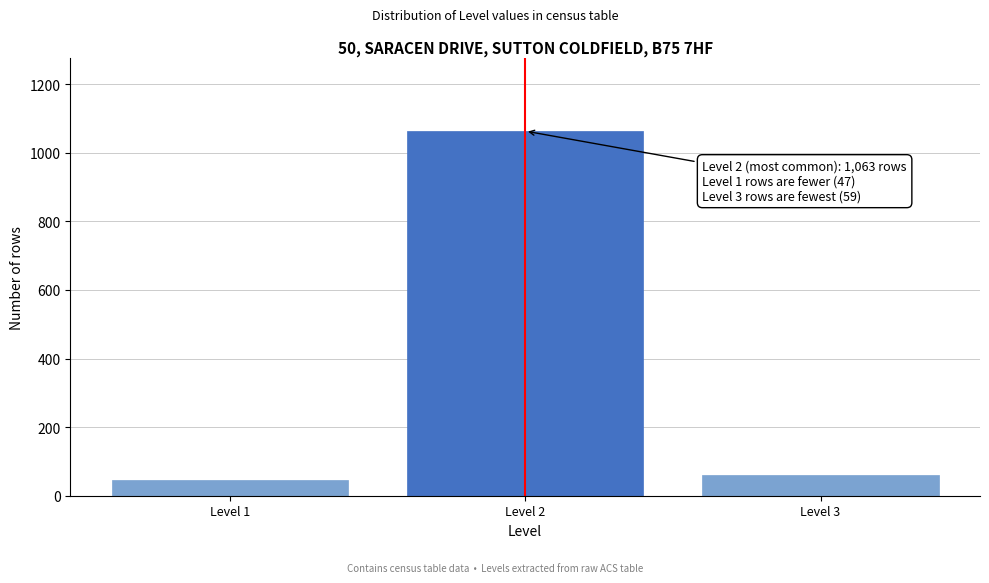

Reading right to left, extract all data points from this chart.

Level 3=59	Level 2=1063	Level 1=47